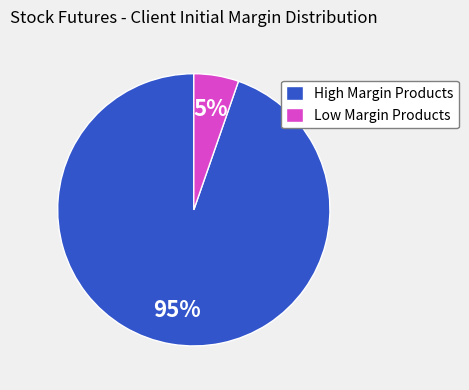

The High Margin Products slice represents 95% of the pie. True or false?

True